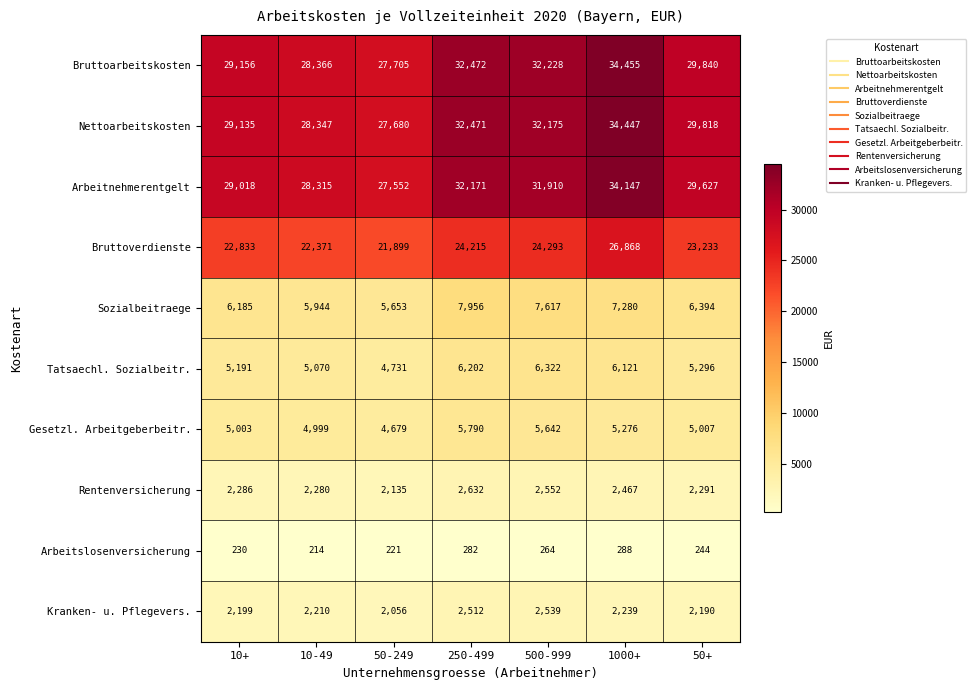

What is the maximum value shown in the chart?

34455